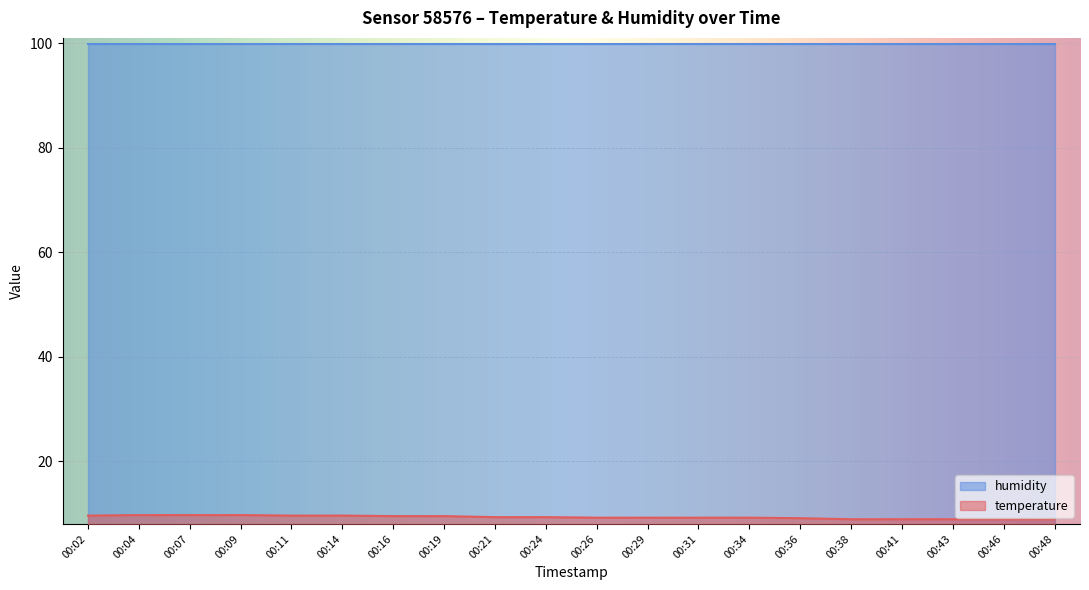

The chart shows a value of 8.9 at 00:38. True or false?

True